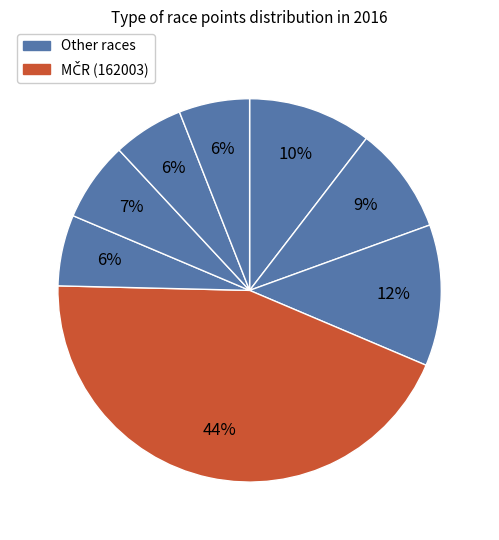

To the nearest percent, what is the difference between the largest and smallest slice percentages?

38%